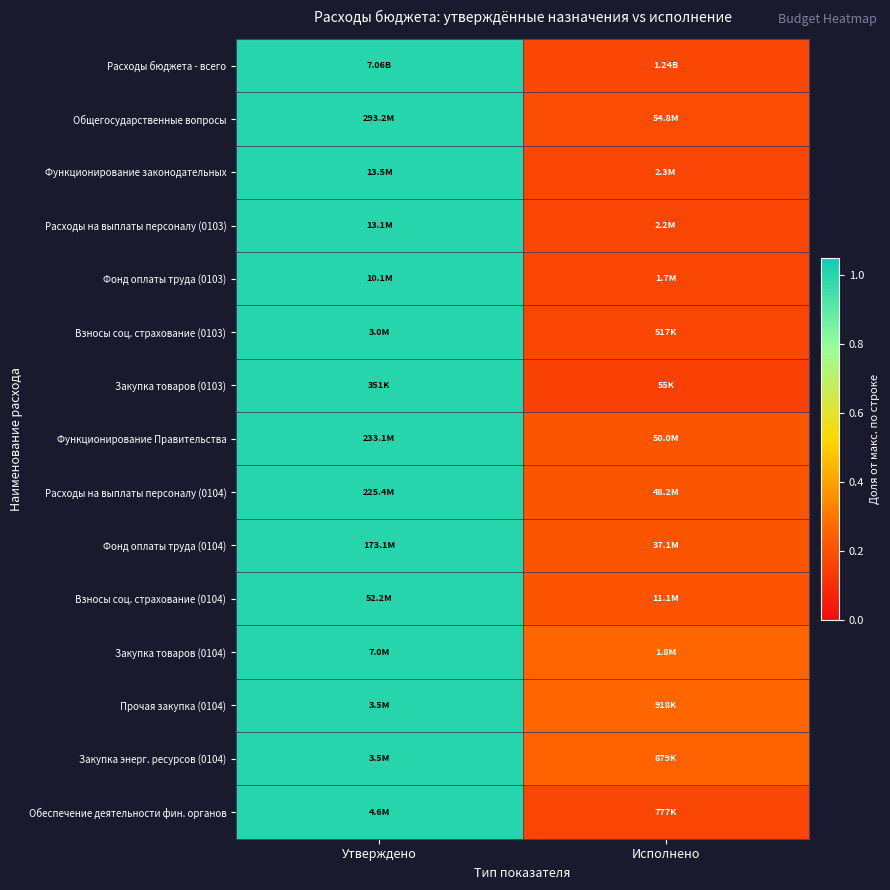

At how many categories does at least one series exceed 0?

2